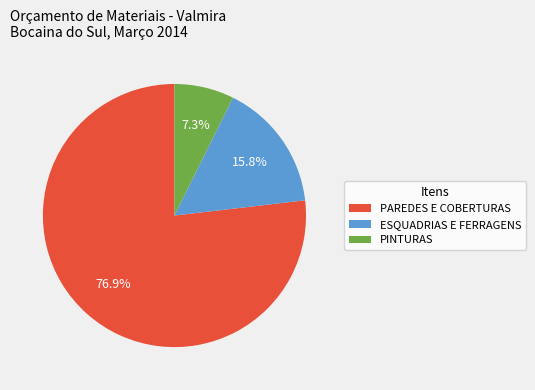

What percentage is the PINTURAS slice, to the nearest percent?

7%